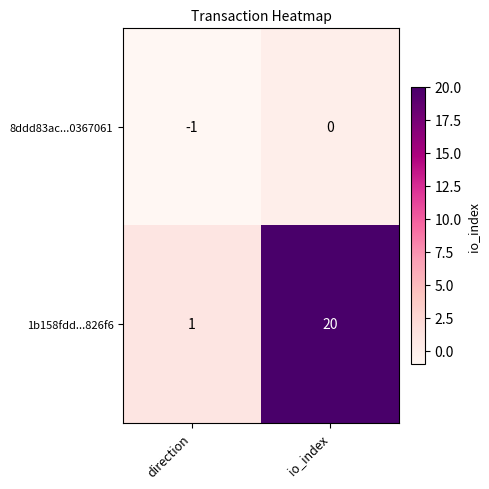

Between direction and io_index, which series saw the biggest shift?

1b158fdd...826f6